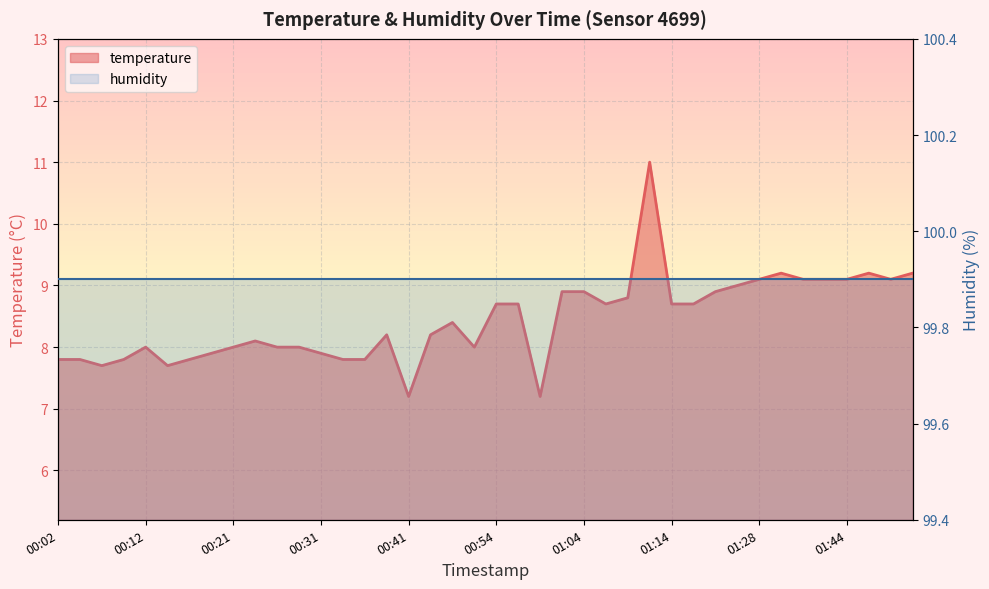

Which has a higher value, 00:41 or 01:25?

01:25